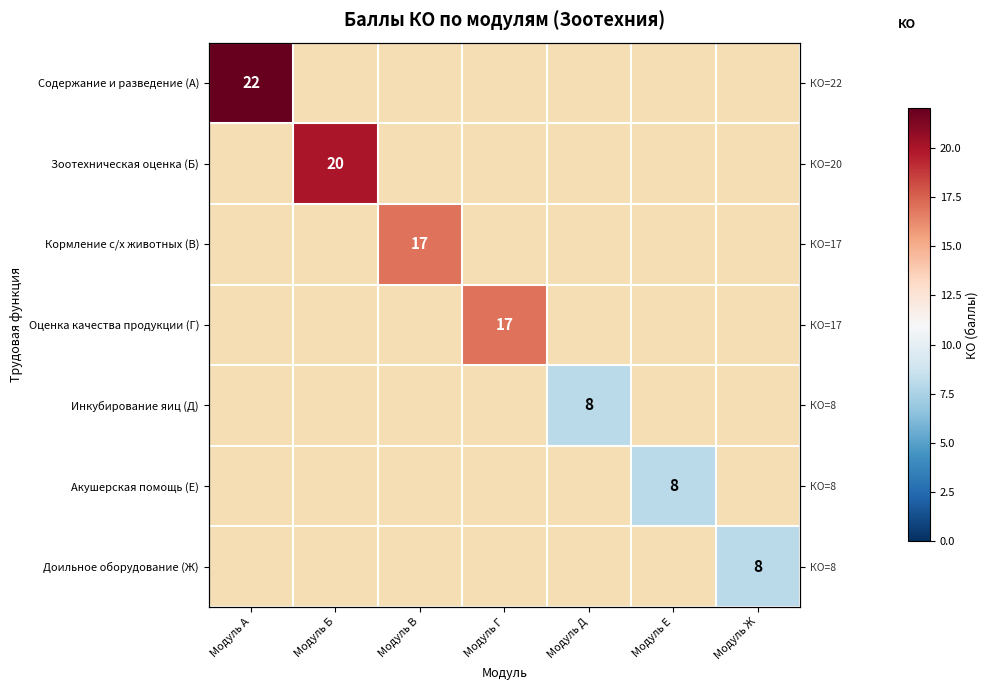

What value does the Кормление с/х животных (В) series have at Модуль В?

17.0